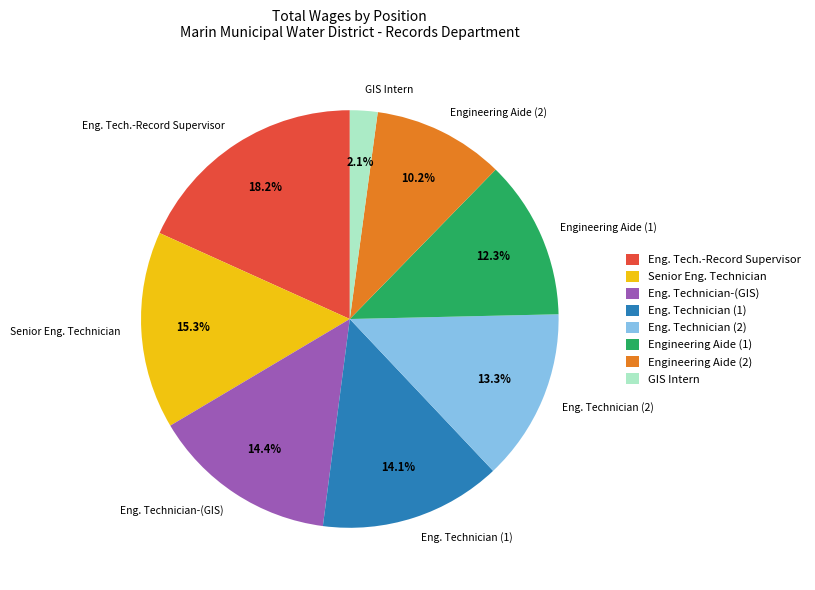

Between Eng. Technician (2) and Engineering Aide (2), which is larger?

Eng. Technician (2)